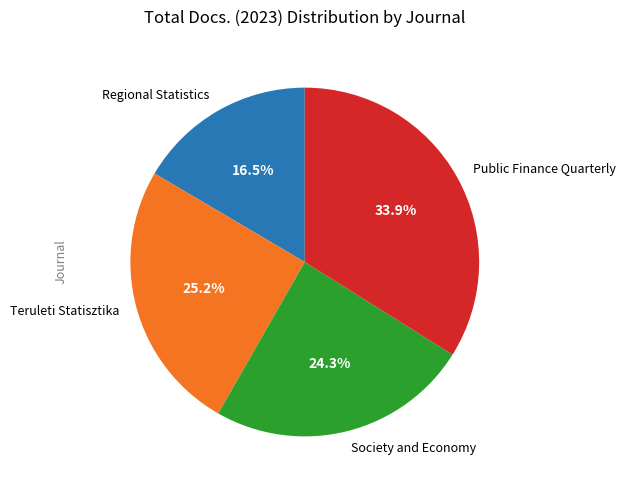

Which slice is the smallest?

Regional Statistics